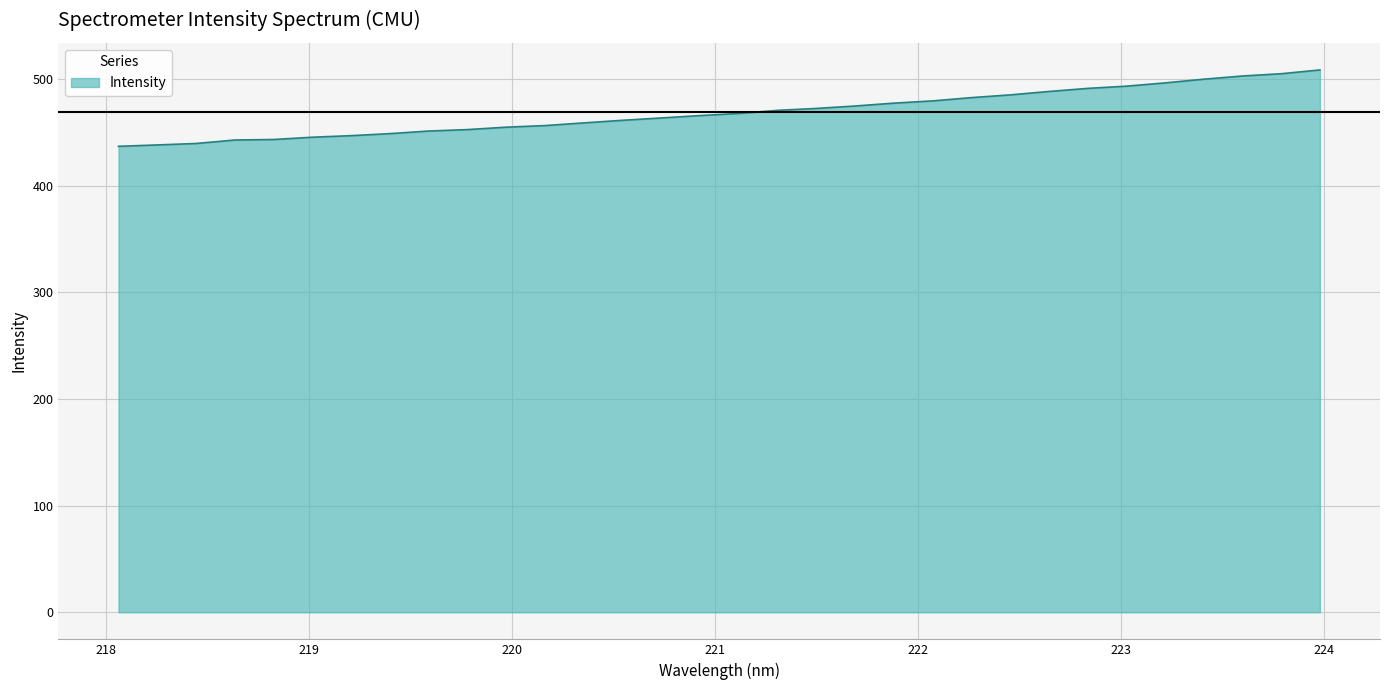

What is the difference between the maximum and minimum values?

71.6